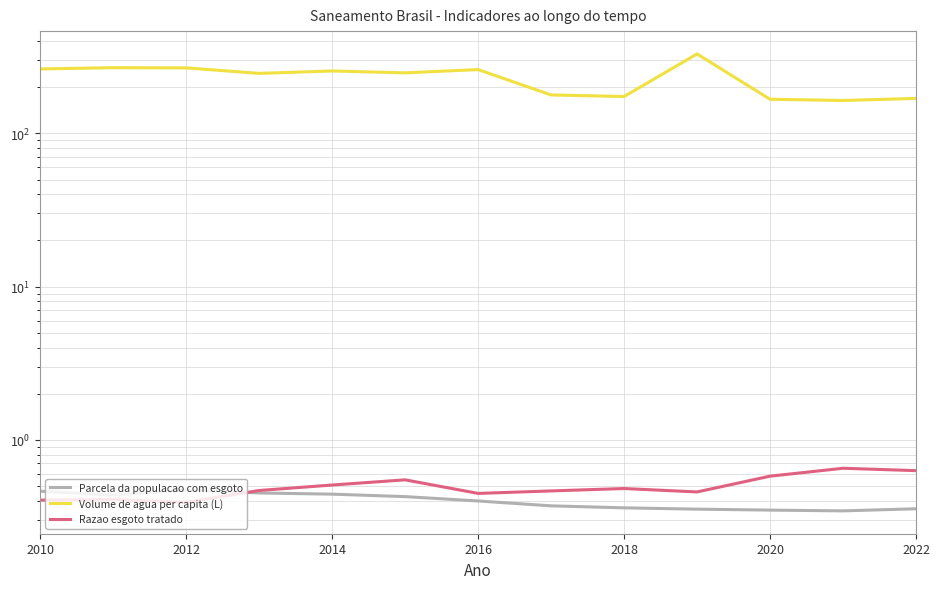

At how many categories does at least one series exceed 18?

13